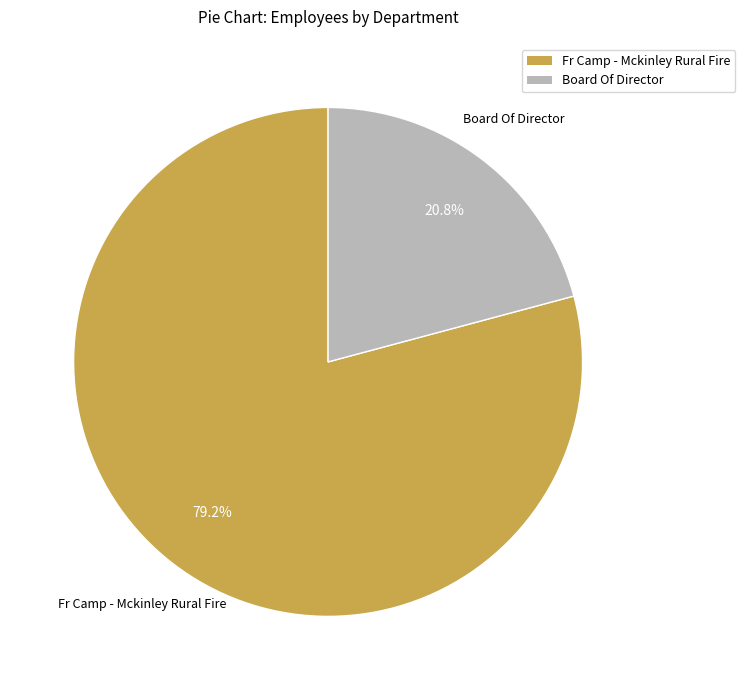

The Fr Camp - Mckinley Rural Fire slice represents 79% of the pie. True or false?

True